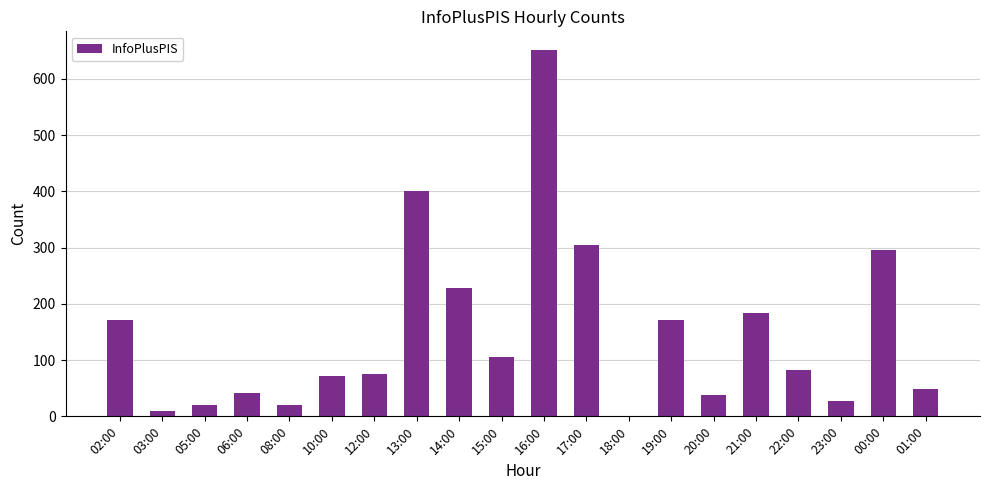

How many categories are shown in the chart?

20